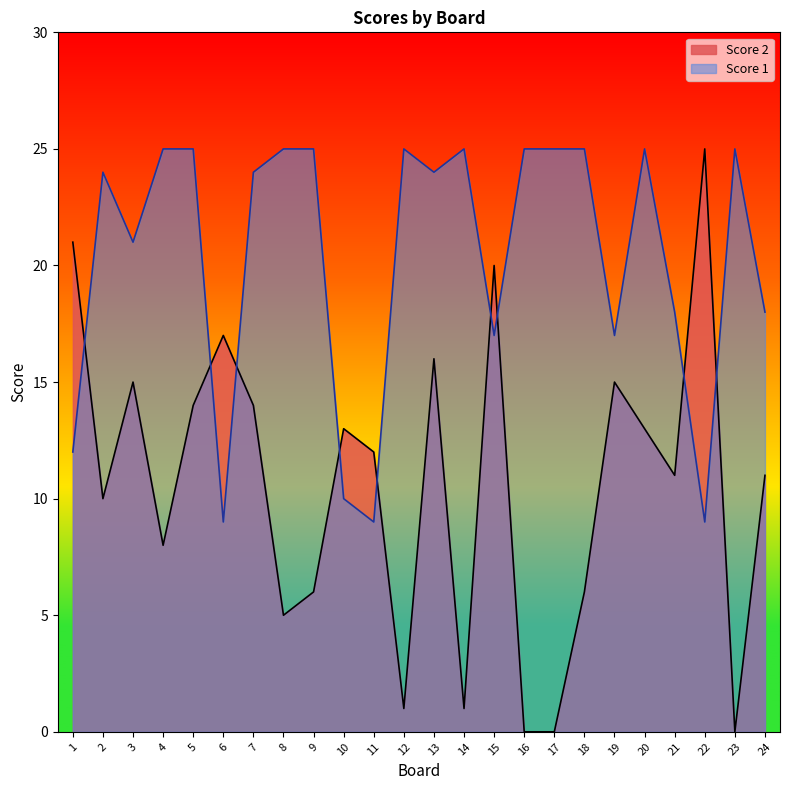

How many lines are shown in the chart?

2